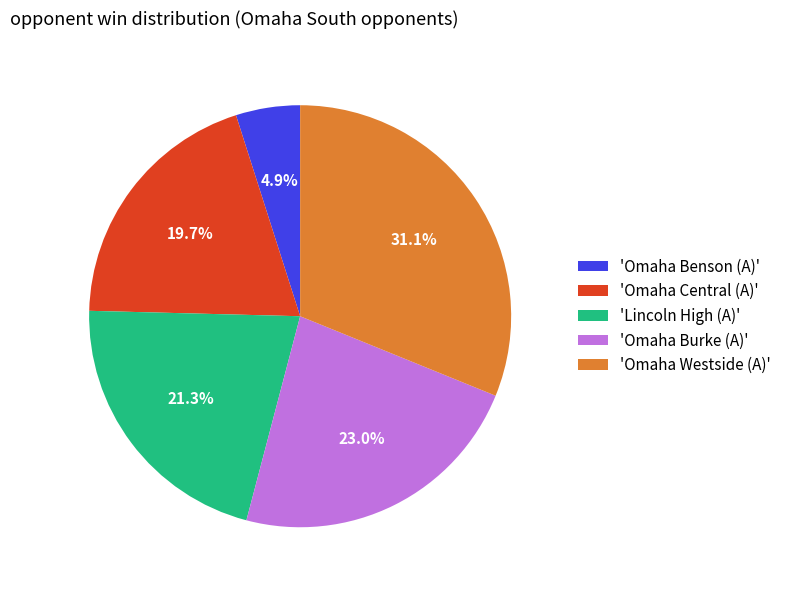

Does any single category account for the majority?

No